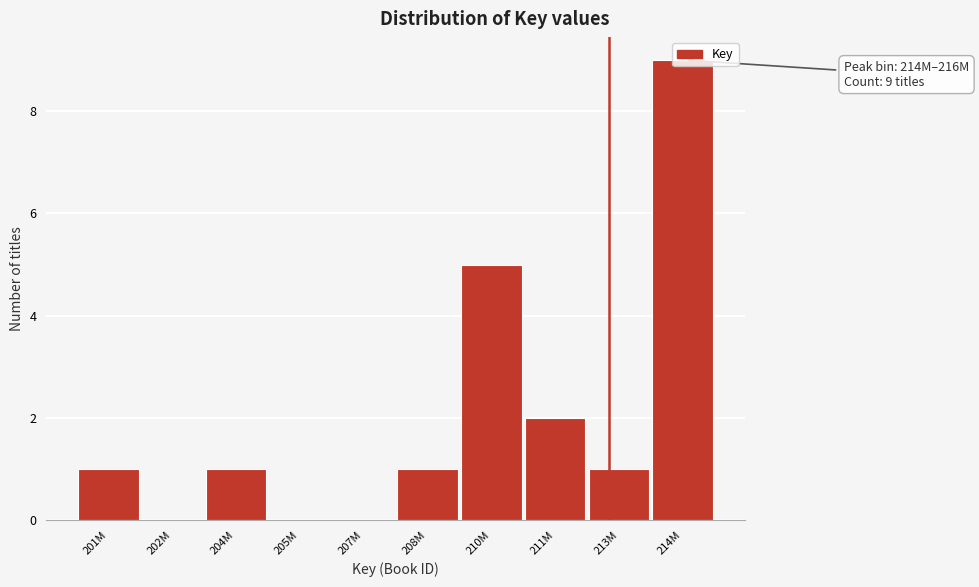

At which category does the chart reach its peak across all series?

214M